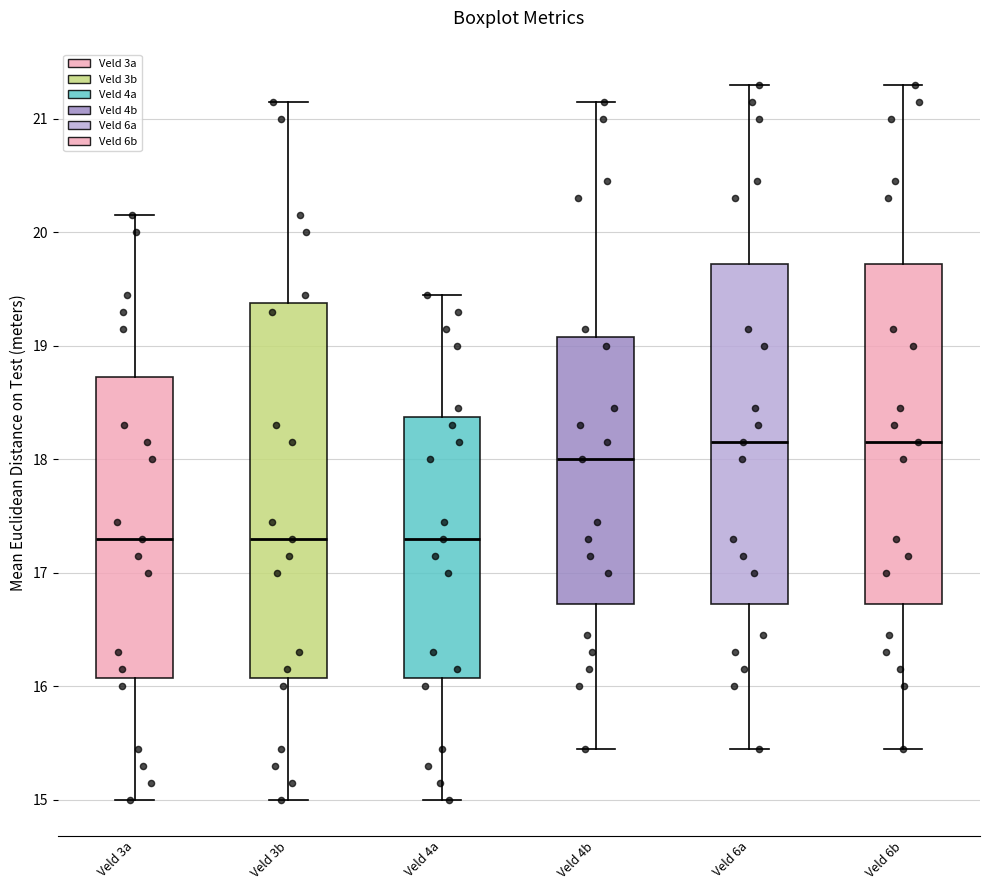

Reading left to right, read every box against the y-axis: the position of its median line, the range the box covers, and the ends of its whiskers. The values are not printed on the chart, so give them approximately, as read against the axis.

Veld 3a: median 17.3, box 16.1 to 18.7, whiskers 15.0 to 20.2
Veld 3b: median 17.3, box 16.1 to 19.4, whiskers 15.0 to 21.2
Veld 4a: median 17.3, box 16.1 to 18.4, whiskers 15.0 to 19.5
Veld 4b: median 18.0, box 16.7 to 19.1, whiskers 15.5 to 21.2
Veld 6a: median 18.2, box 16.7 to 19.7, whiskers 15.5 to 21.3
Veld 6b: median 18.2, box 16.7 to 19.7, whiskers 15.5 to 21.3